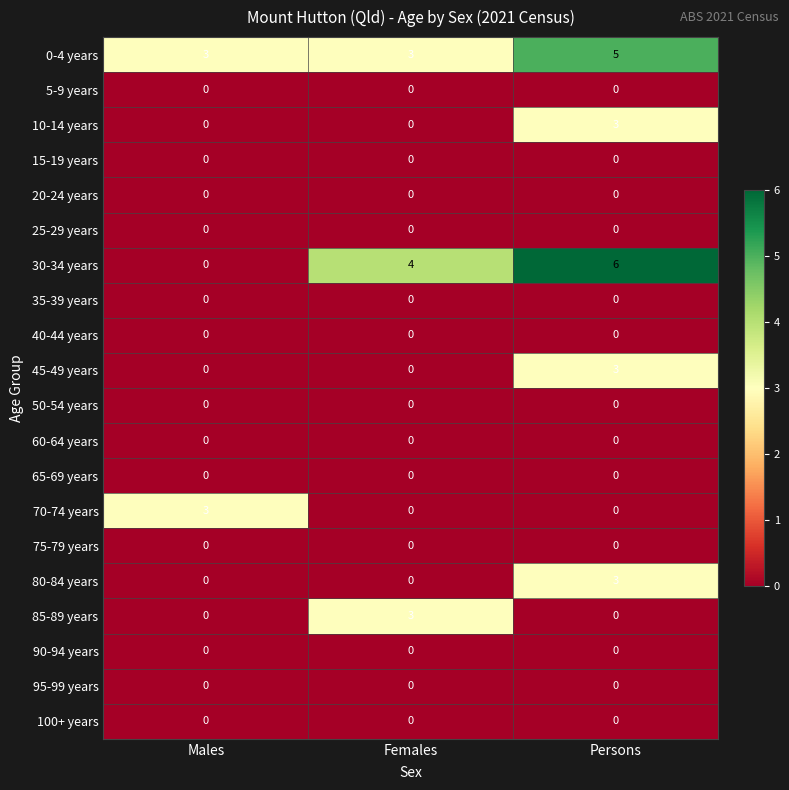

Which category has the lowest value in the 30-34 years series?

Males